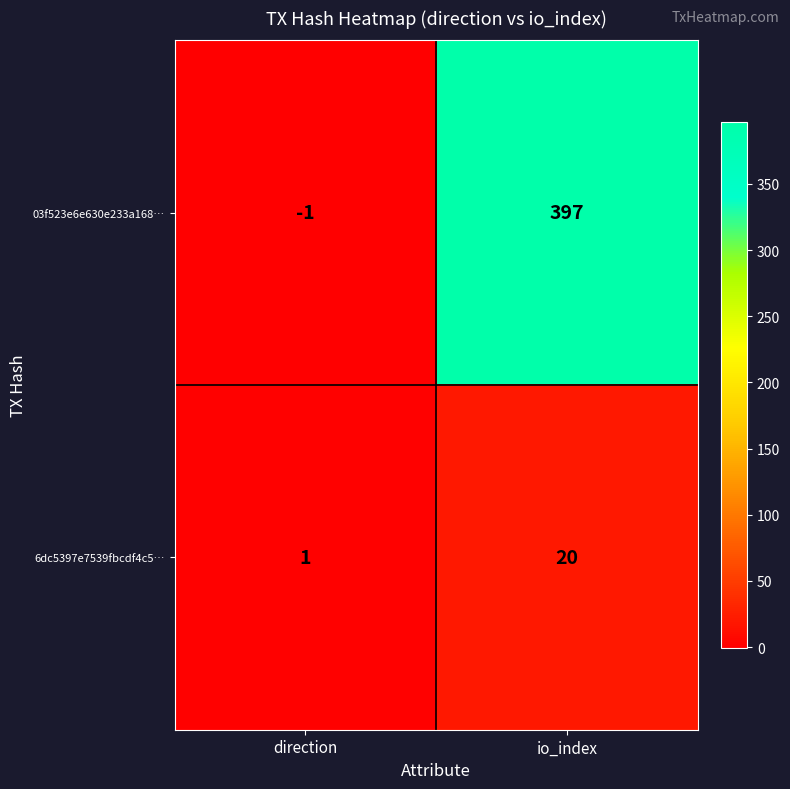

What is the difference between the maximum and minimum values in the 6dc5397e7539fbcdf4c5… series?

19